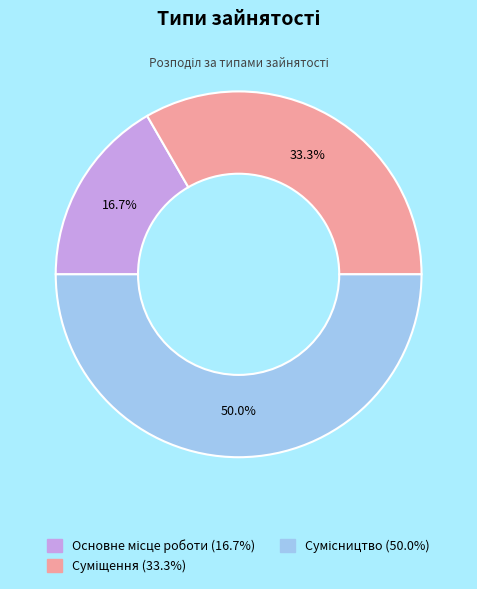

Is it true that Суміщення is 33% of the pie?

True